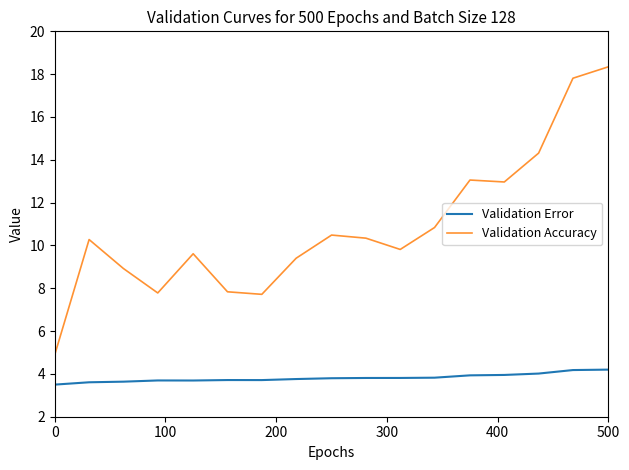

What is the difference between the maximum and minimum values in the Validation Error series?

0.7